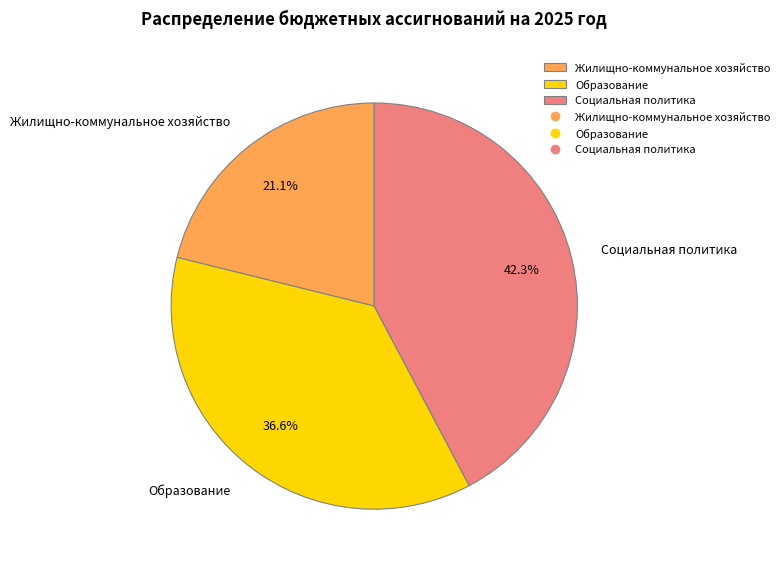

Which has a higher value, Жилищно-коммунальное хозяйство or Социальная политика?

Социальная политика